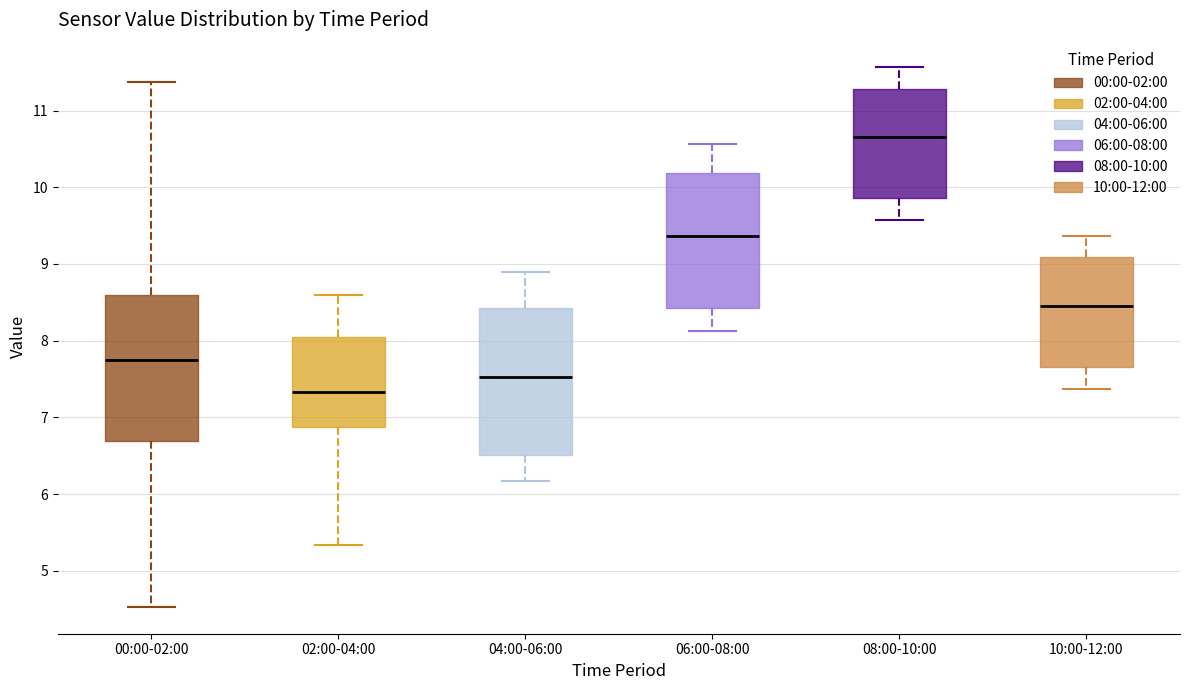

Reading left to right, read every box against the y-axis: the position of its median line, the range the box covers, and the ends of its whiskers. The values are not printed on the chart, so give them approximately, as read against the axis.

00:00-02:00: median 7.8, box 6.7 to 8.6, whiskers 4.5 to 11.4
02:00-04:00: median 7.3, box 6.9 to 8.0, whiskers 5.3 to 8.6
04:00-06:00: median 7.5, box 6.5 to 8.4, whiskers 6.2 to 8.9
06:00-08:00: median 9.4, box 8.4 to 10.2, whiskers 8.1 to 10.6
08:00-10:00: median 10.7, box 9.9 to 11.3, whiskers 9.6 to 11.6
10:00-12:00: median 8.5, box 7.7 to 9.1, whiskers 7.4 to 9.4